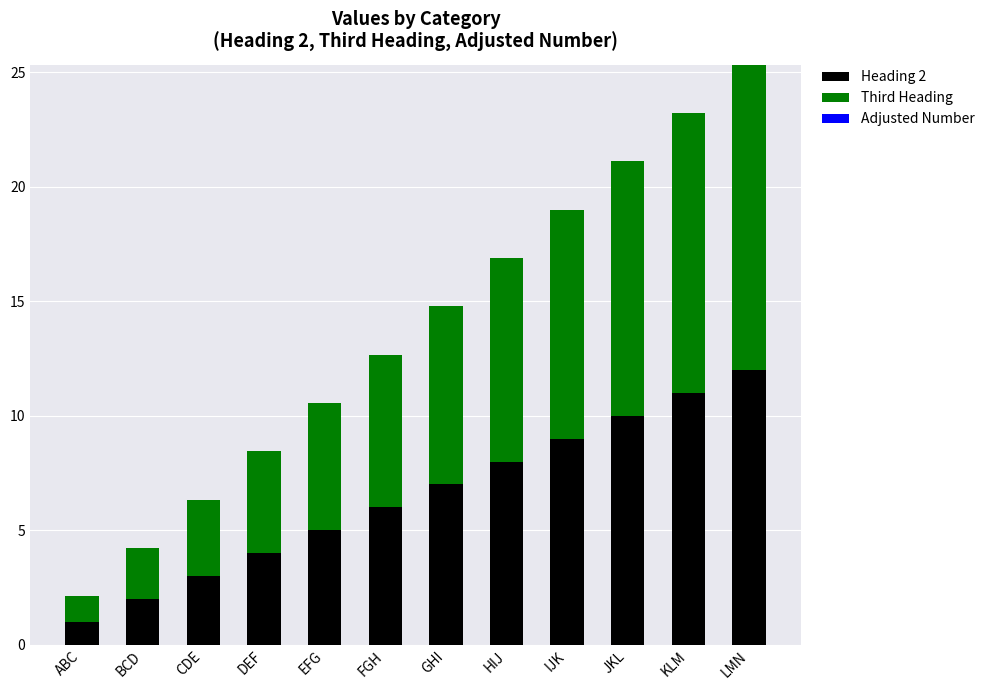

What is the value of the Heading 2 bar at the 11th from the left?

11.0